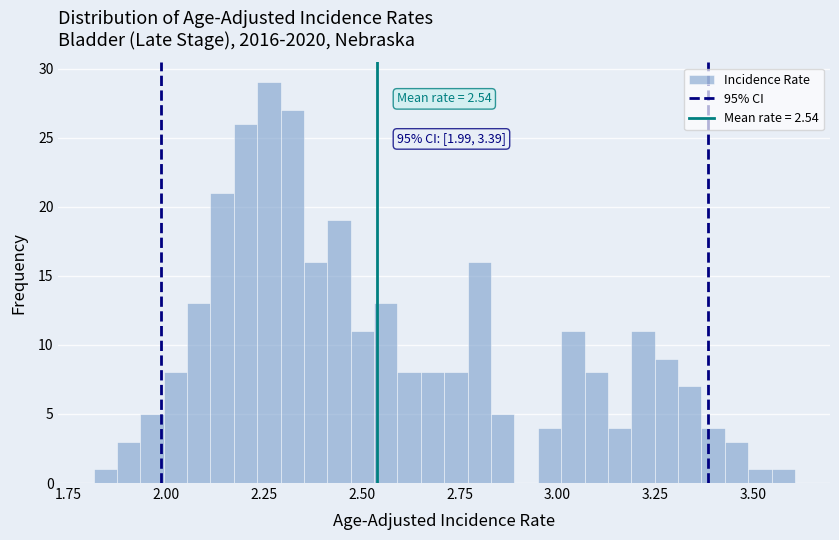

Around what value on the x-axis is the tallest bar? Give the approximate position of its centre, as read against the axis.

2.25